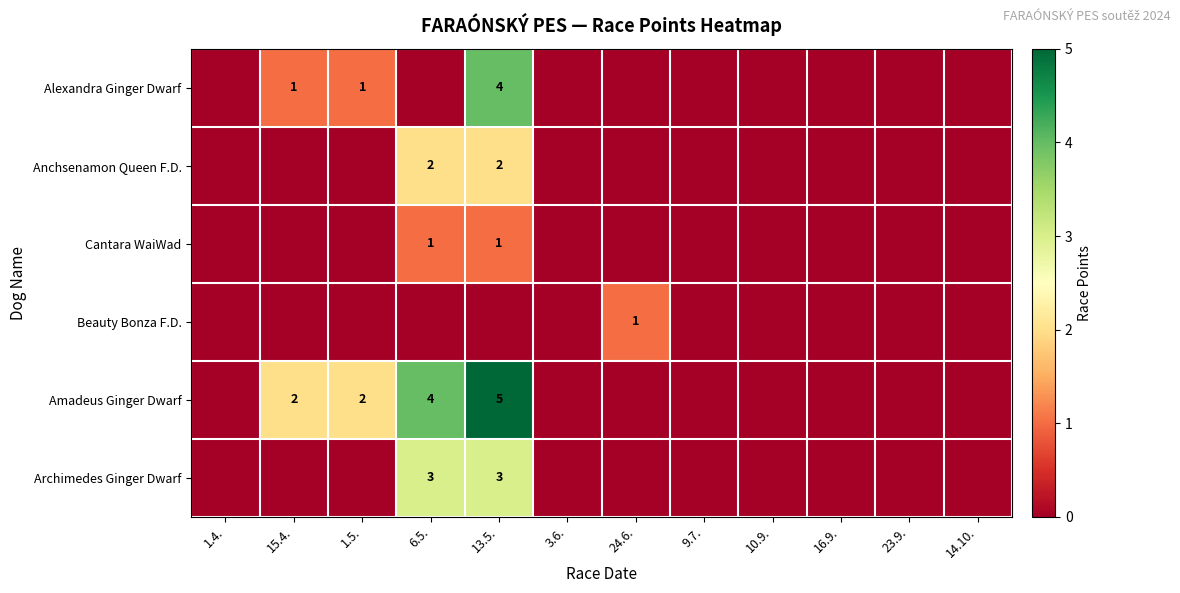

At which category is the sum across all series the highest?

13.5.